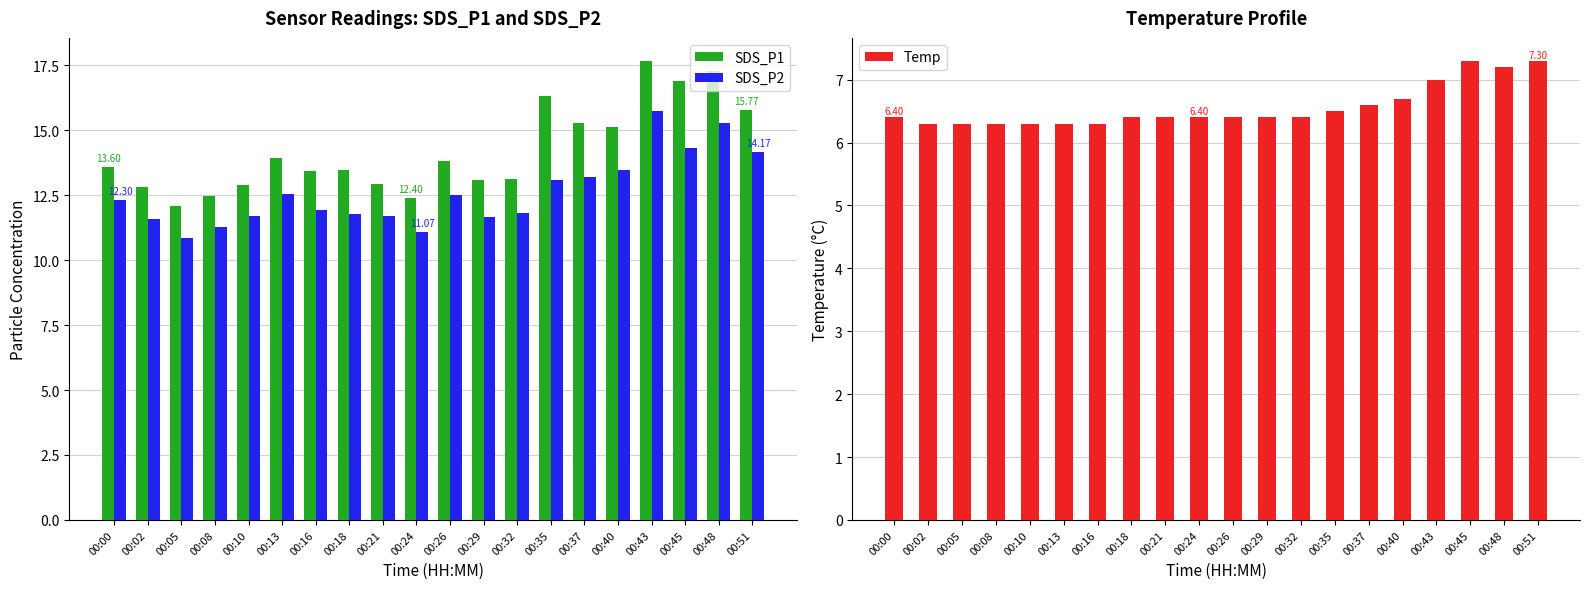

What is the difference between the maximum and minimum values in the SDS_P2 series?

4.9